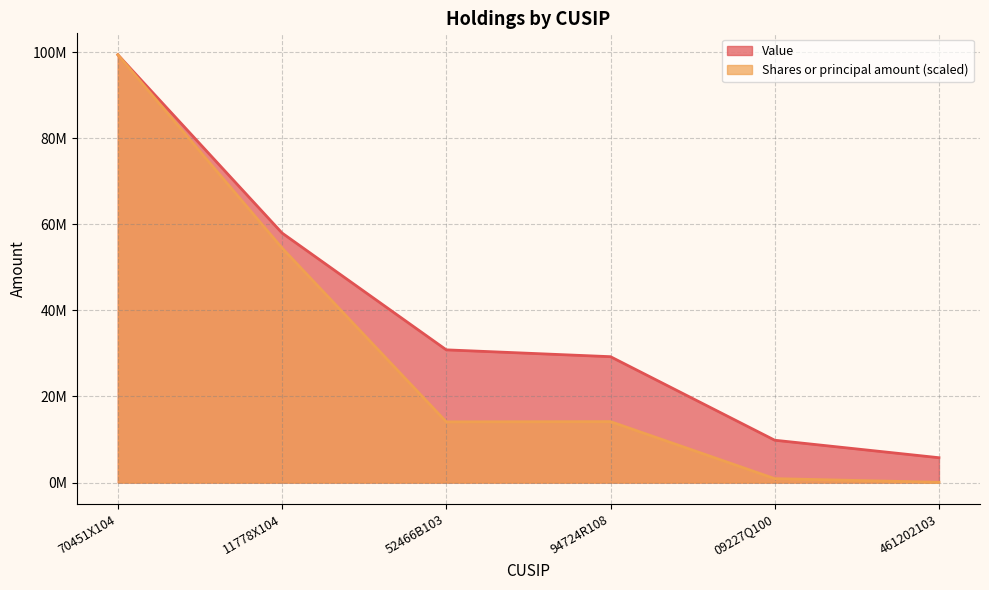

True or false: Value has a value of 57976000.0 at 11778X104.

True